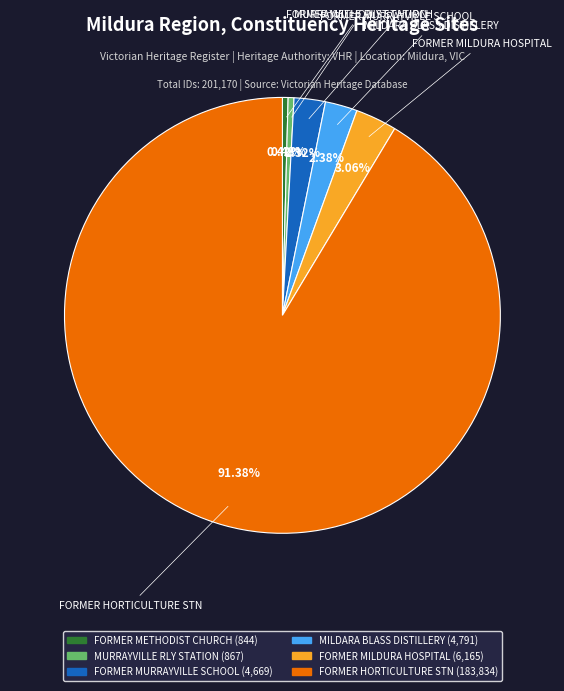

How many segments does this pie chart have?

6